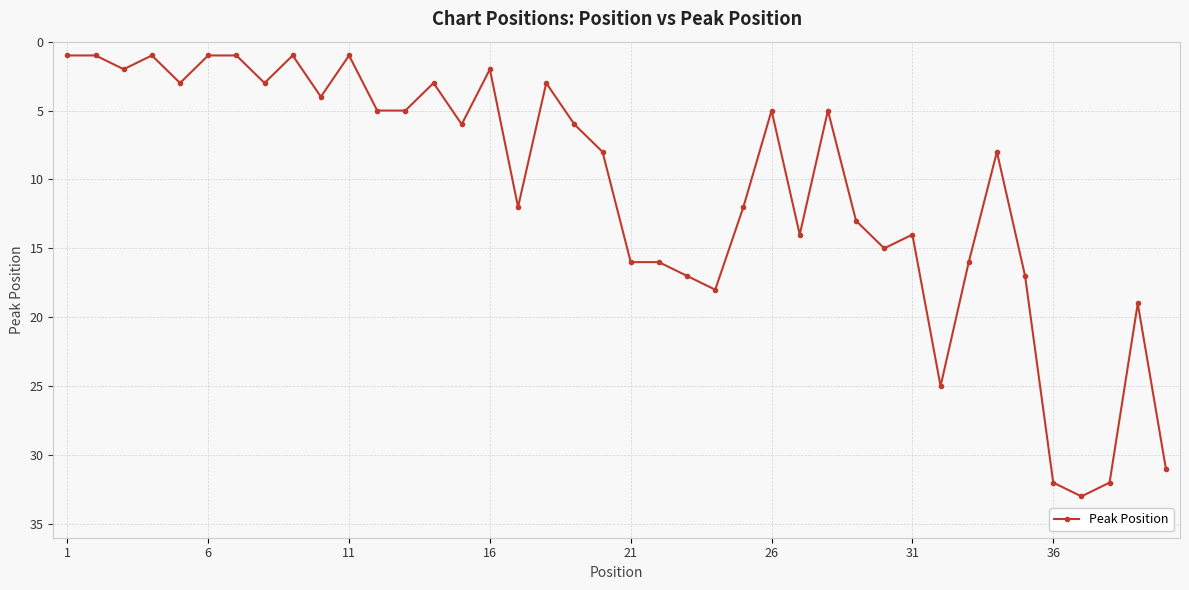

True or false: the data has more than 0 interior local peaks.

True